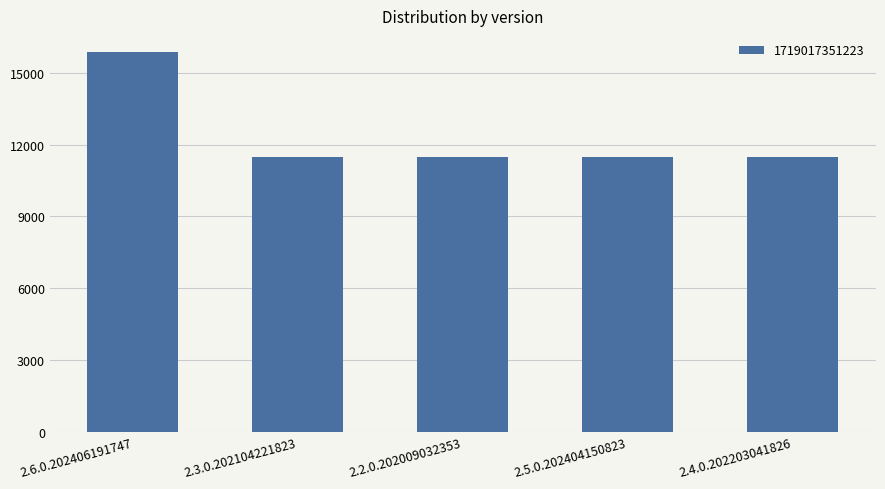

True or false: the data shows 3978 at 2.3.0.202104221823.

False